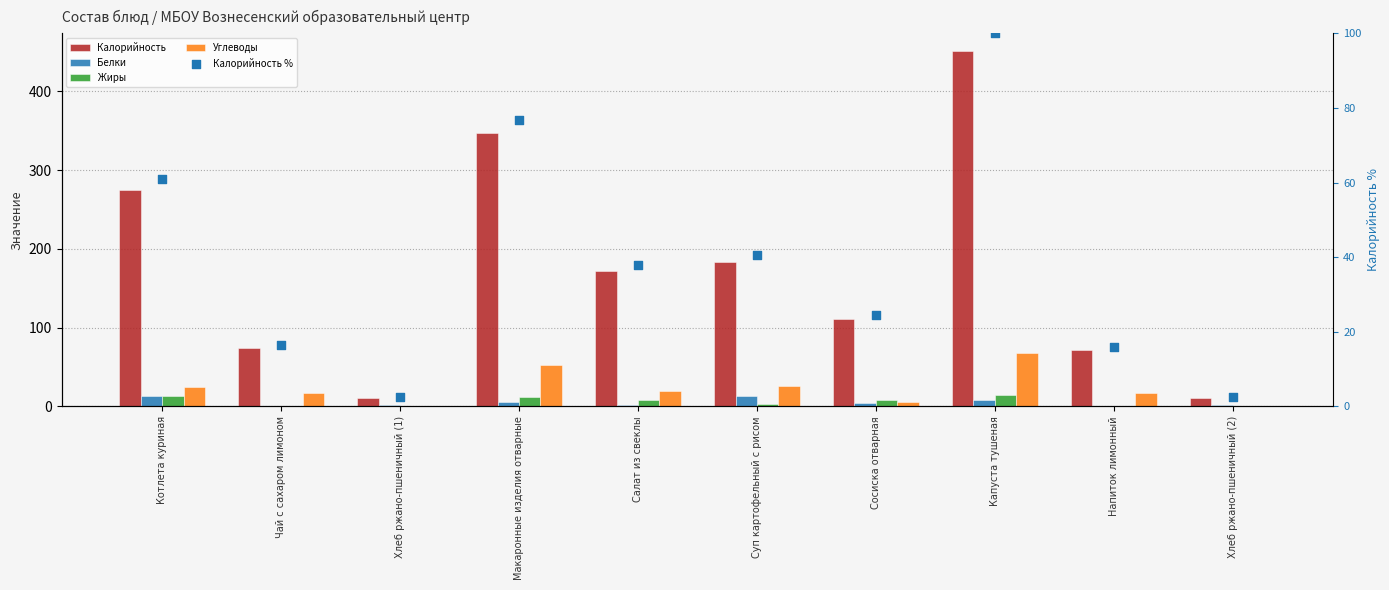

What is the total value across all series at Напиток лимонный?

105.1